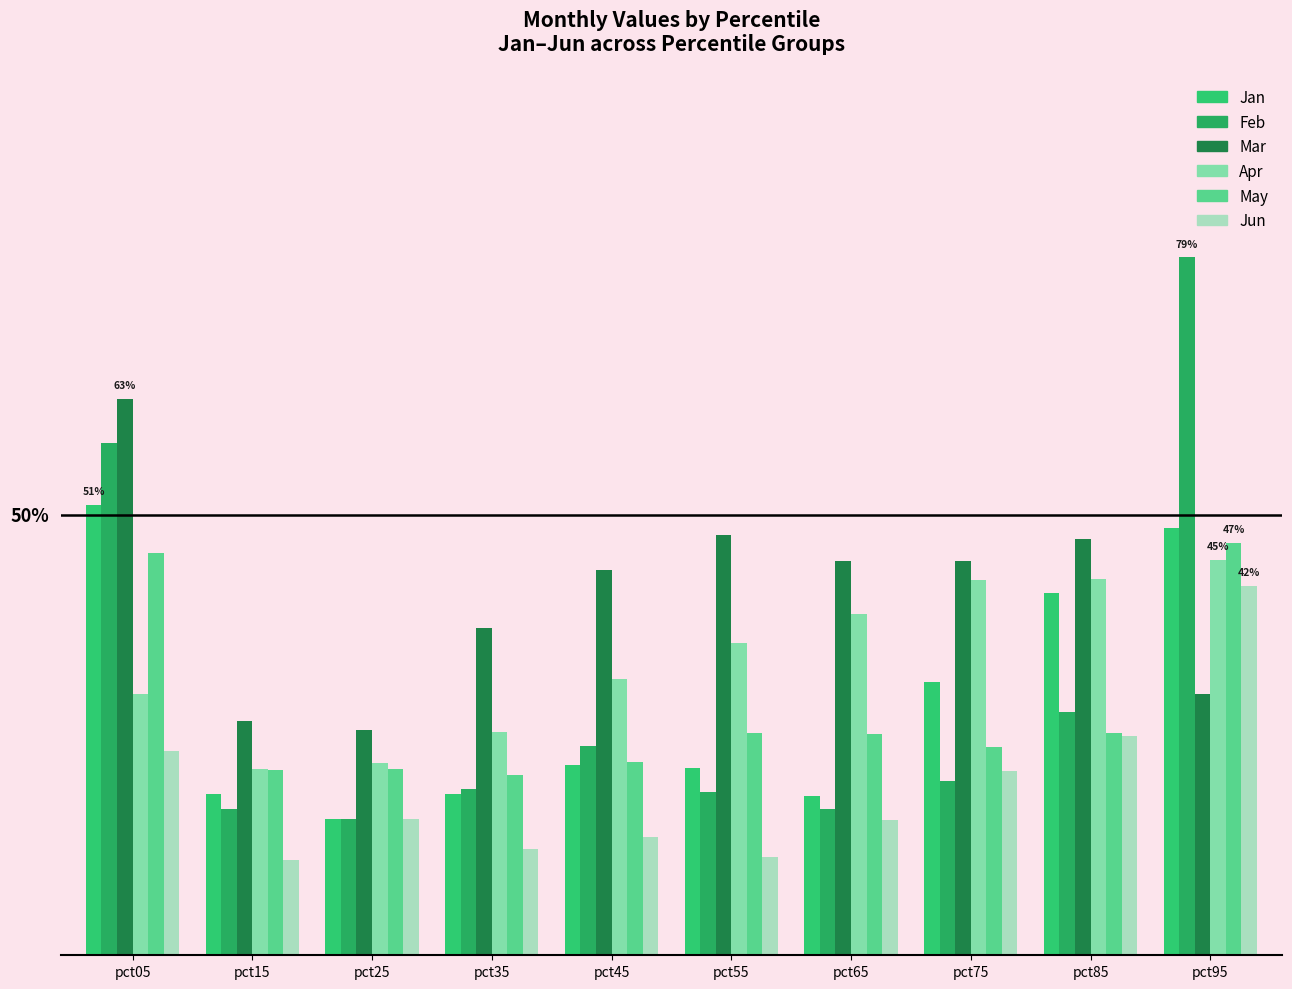

What is the approximate value of Jan at pct55?

0.2